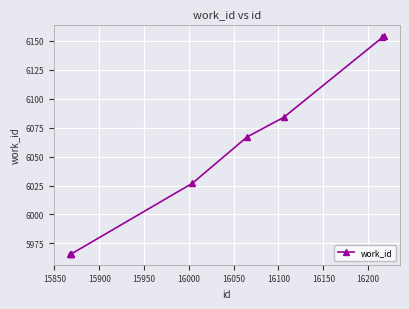

What is the sum of all values?

48383